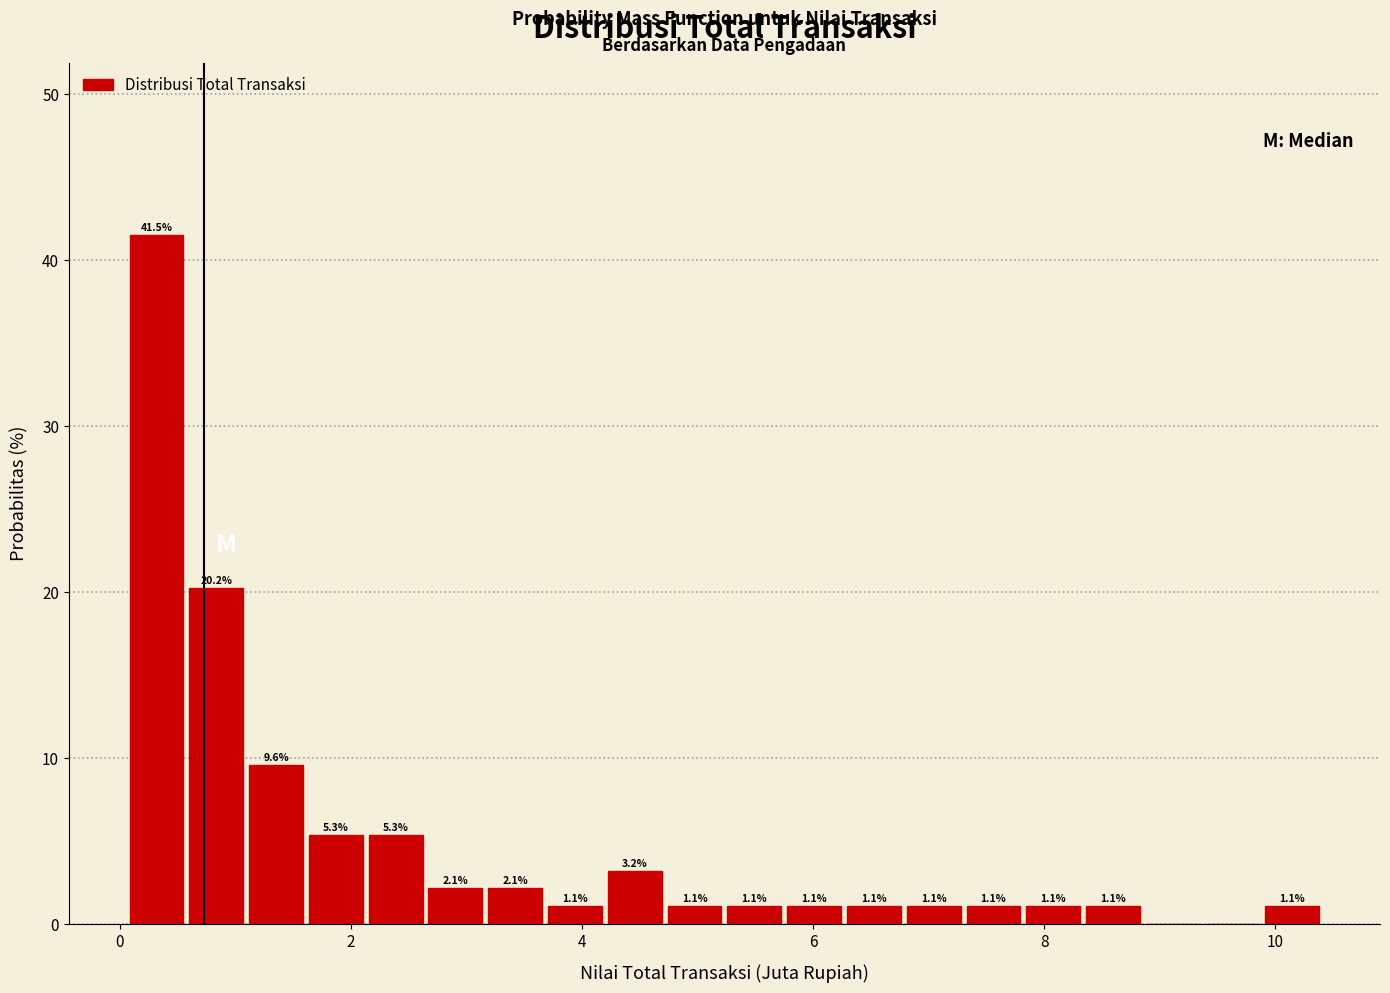

Read against the x-axis, roughly where is the centre of the tallest bar?

0.4